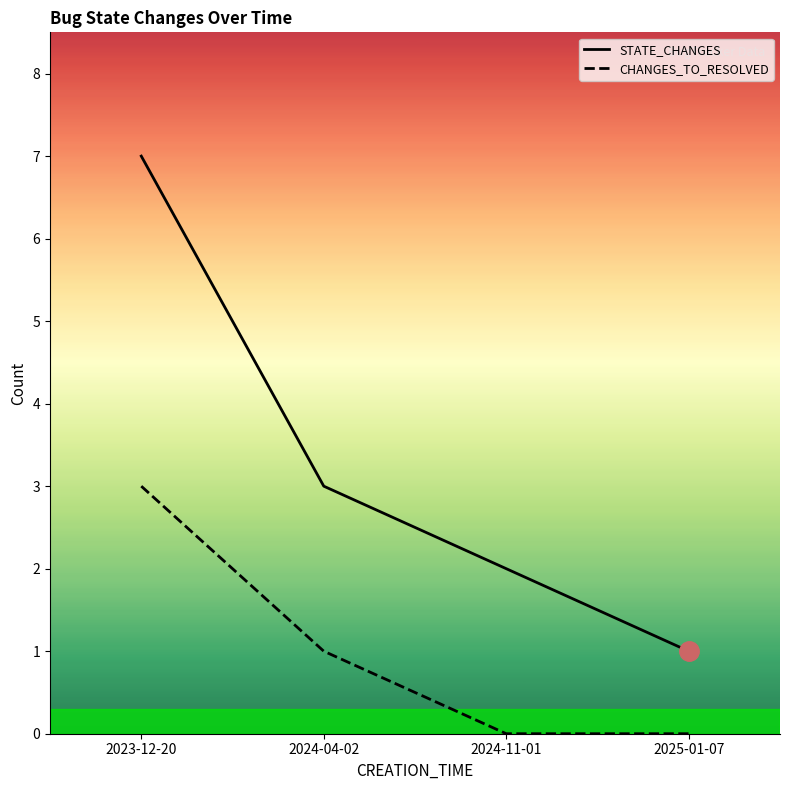

Between 2023-12-20 and 2024-04-02, which series saw the biggest shift?

STATE_CHANGES